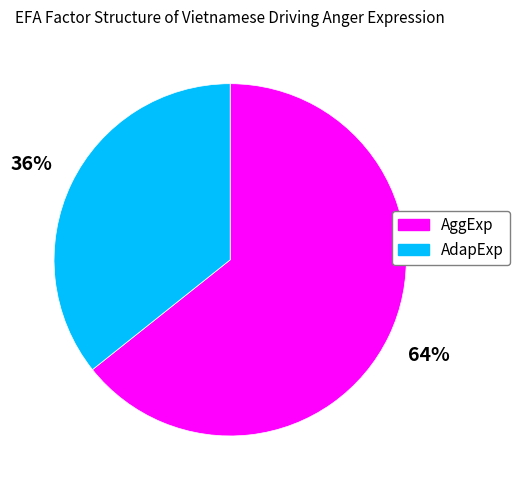

True or false: AggExp accounts for 64% of the total.

True